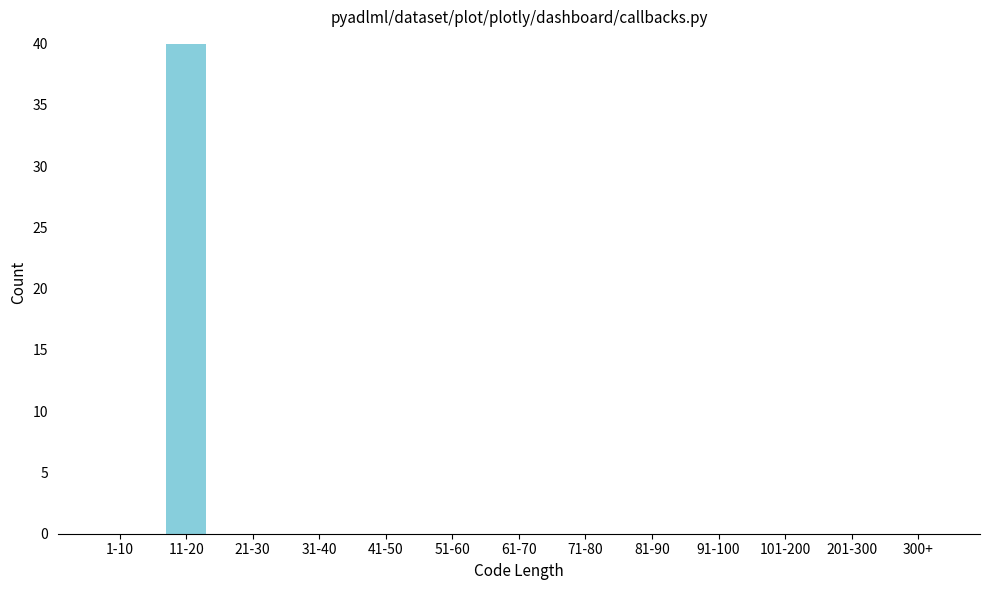

Reading right to left, extract all data points from this chart.

300+=0	201-300=0	101-200=0	91-100=0	81-90=0	71-80=0	61-70=0	51-60=0	41-50=0	31-40=0	21-30=0	11-20=40	1-10=0